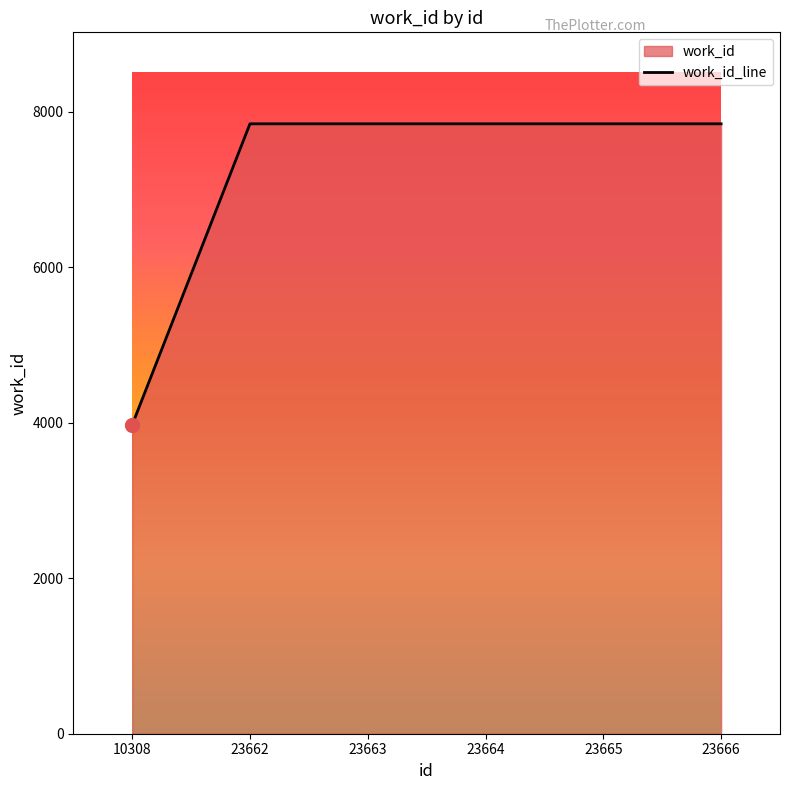

Rank the categories by value from lowest to highest.

10308, 23662, 23663, 23664, 23665, 23666